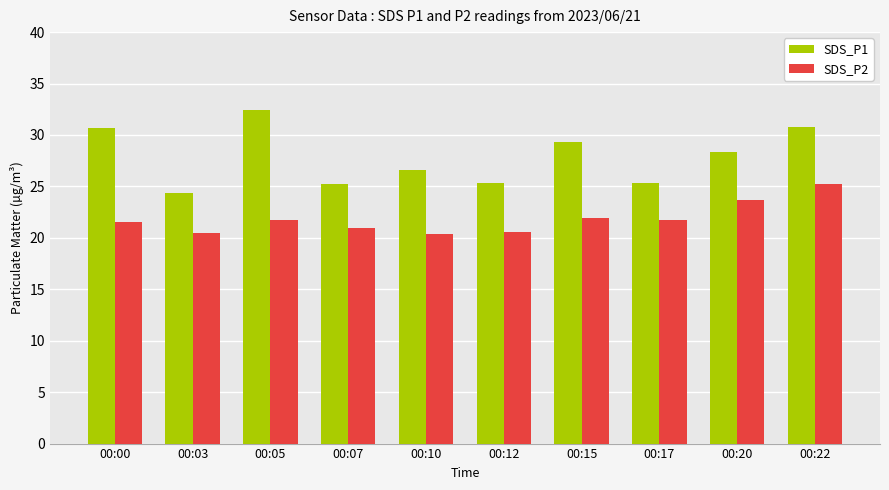

Which series has the largest total across all categories?

SDS_P1